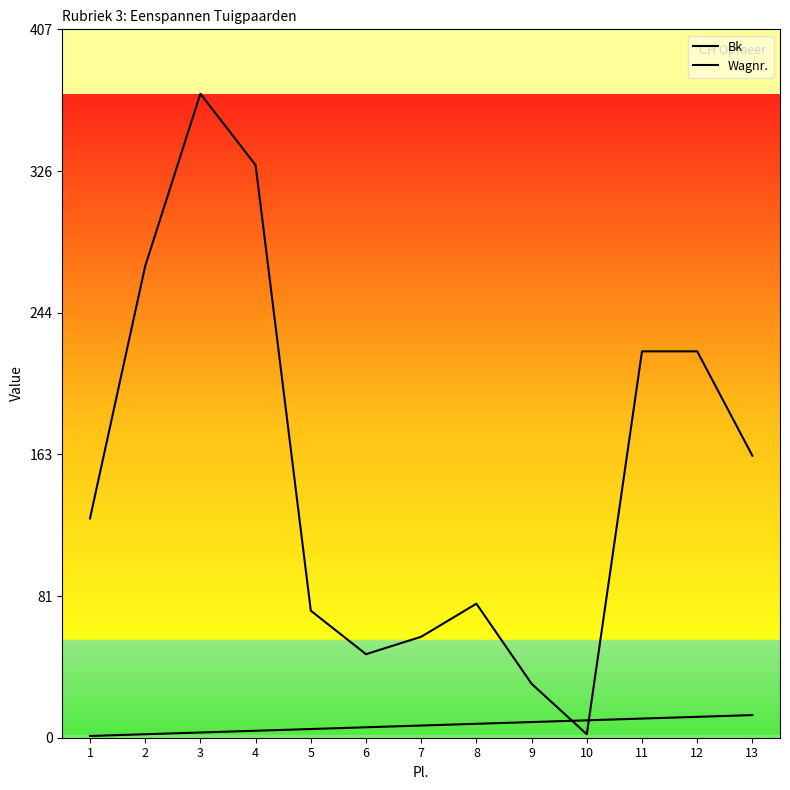

Is this an area chart (filled region under the line)?

No